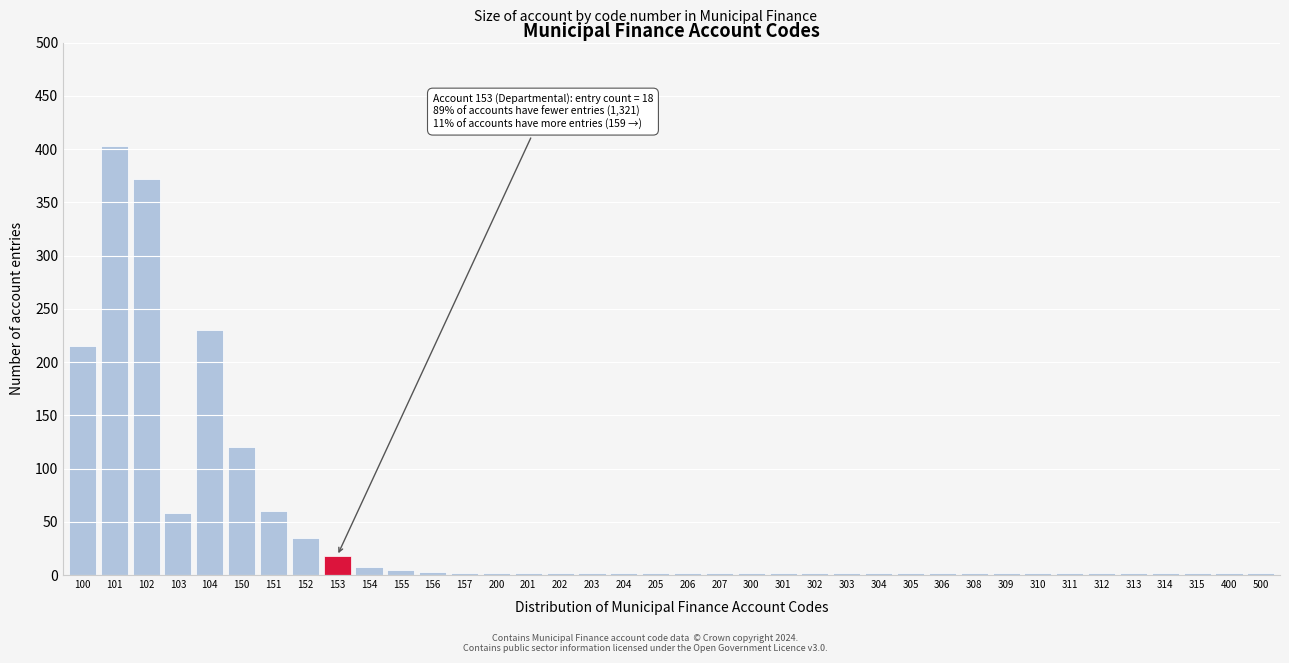

The chart shows a value of 2 at 315. True or false?

True